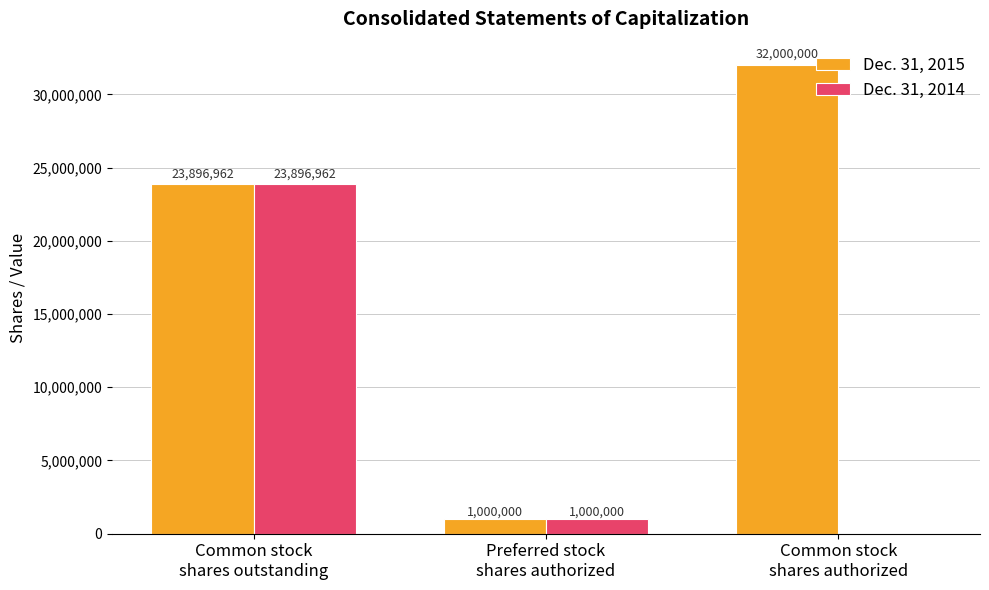

What is the maximum value for Dec. 31, 2014?

23896962